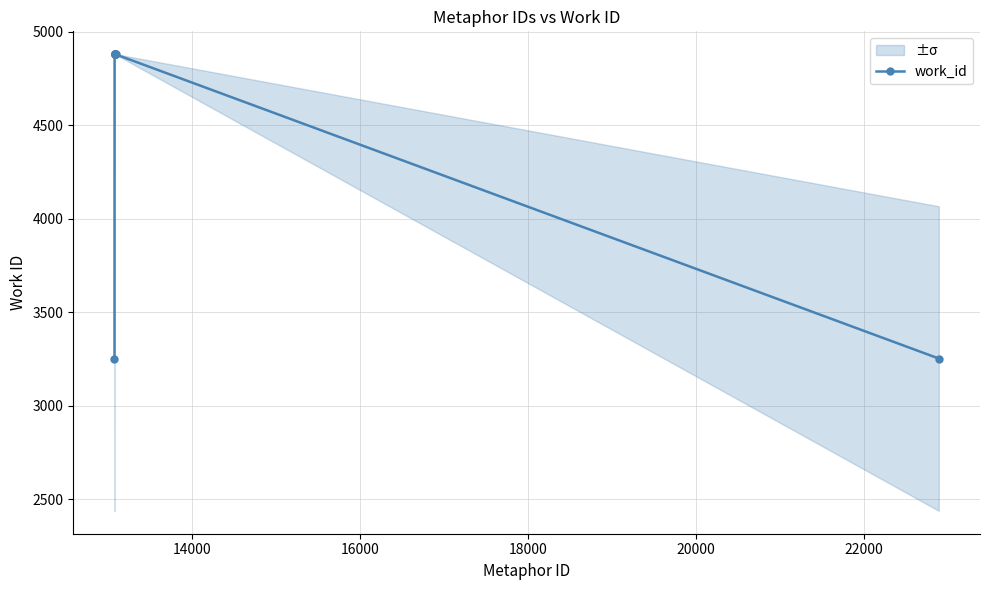

What is the lowest value of the work_id series?

3252.0